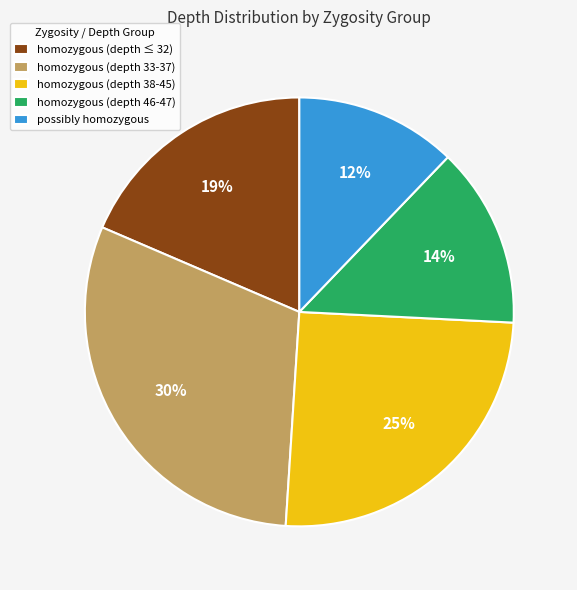

What percentage is the homozygous (depth ≤ 32) slice, to the nearest percent?

19%